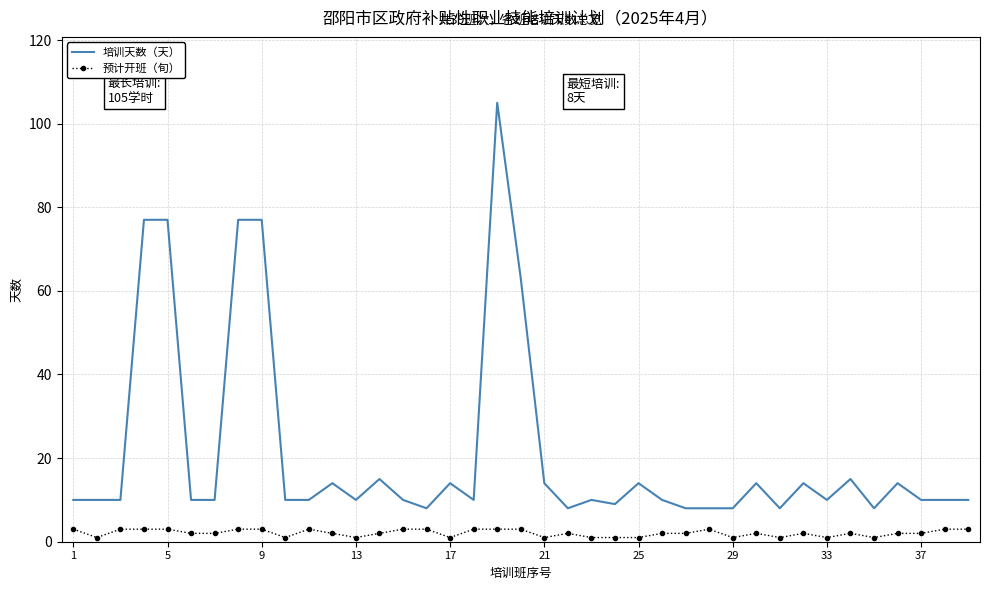

What is the difference between the second highest and minimum values in the 培训天数（天） series?

69